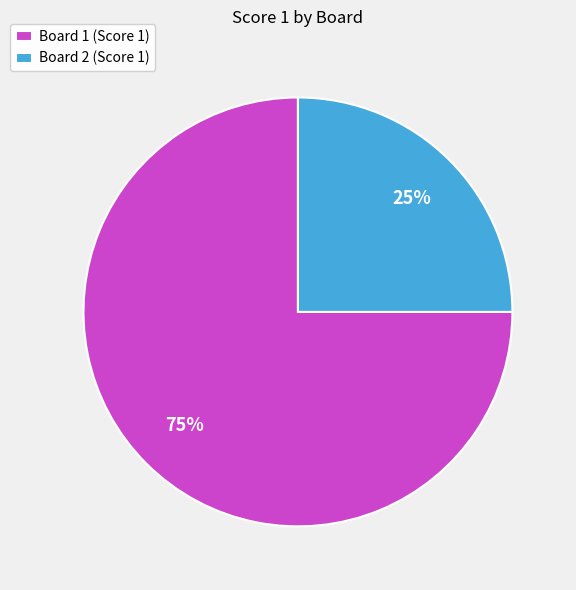

What percentage is the Board 2 slice, to the nearest percent?

25%